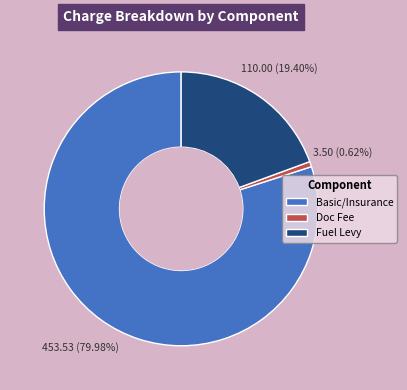

How many segments does this pie chart have?

3